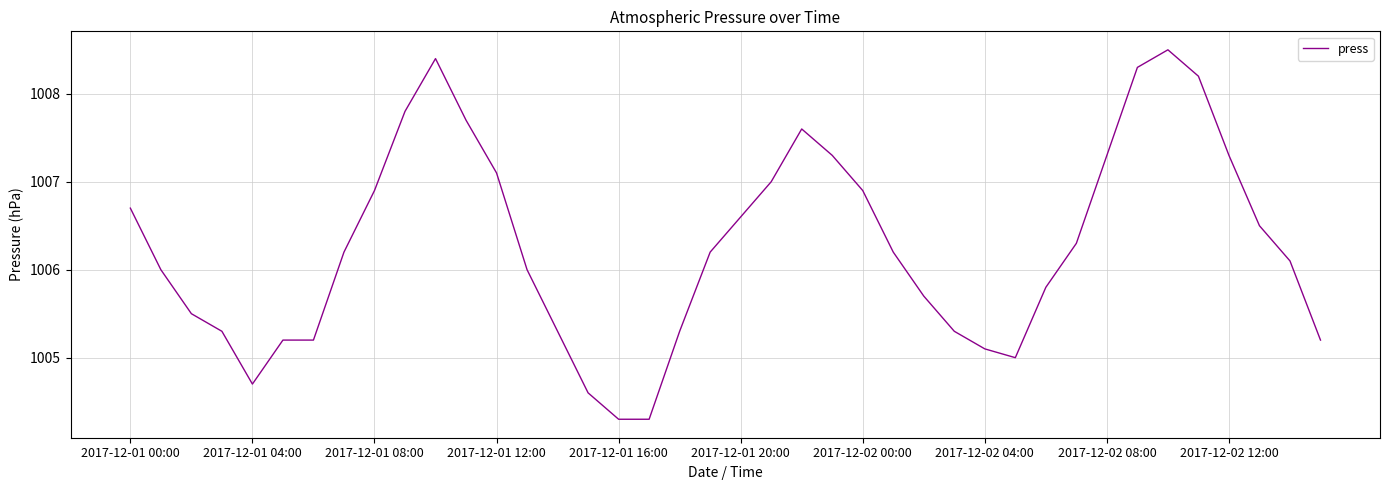

What is the difference between the maximum and minimum values?

4.2